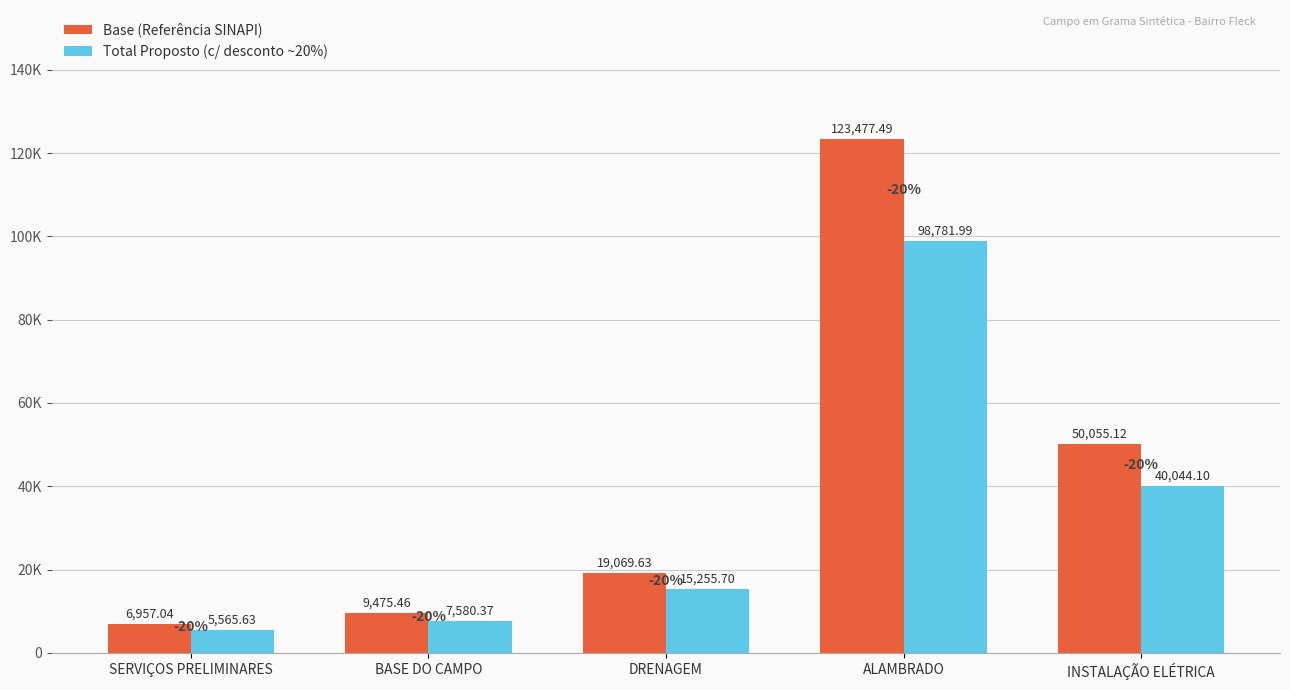

At which category is the sum across all series the highest?

ALAMBRADO